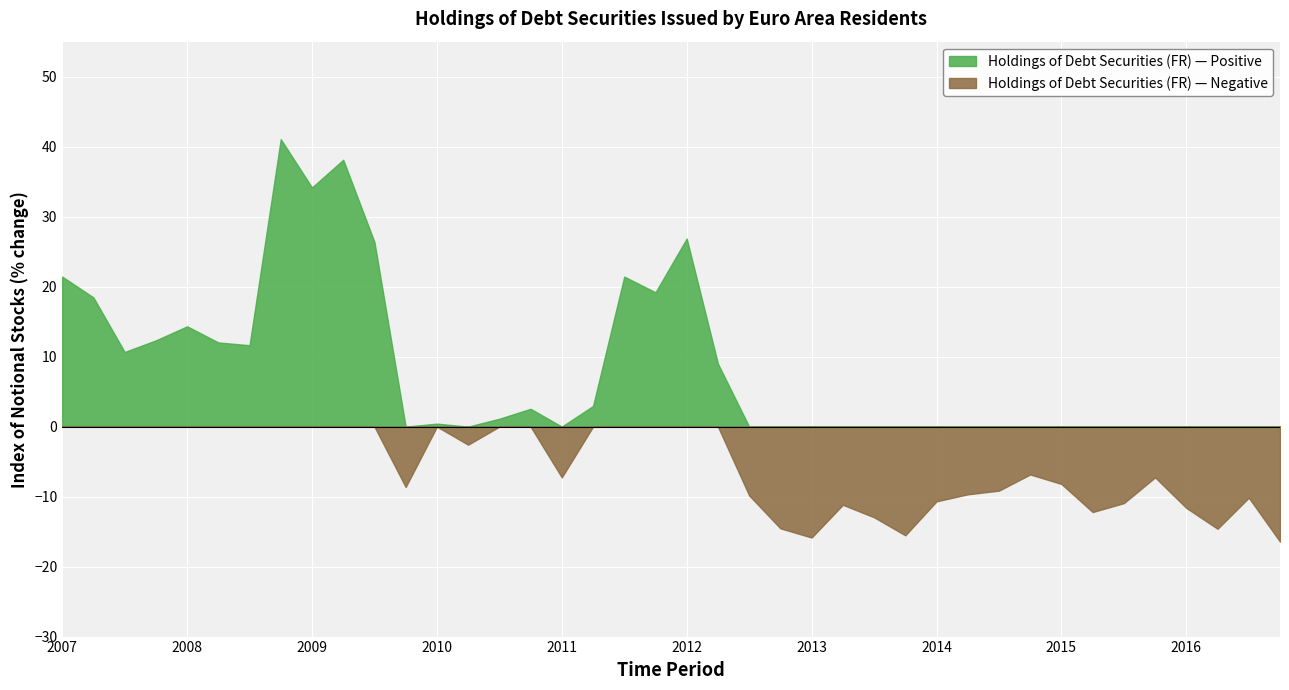

Reading left to right, list all the values displayed in this chart.

21.4	18.5	10.7	12.3	14.3	12.0	11.6	41.1	34.2	38.1	26.4	-8.6	0.4	-2.6	1.1	2.5	-7.3	2.9	21.4	19.2	26.9	9.0	-9.8	-14.5	-15.8	-11.2	-13.0	-15.5	-10.7	-9.7	-9.1	-6.8	-8.2	-12.2	-10.9	-7.3	-11.6	-14.6	-10.2	-16.4